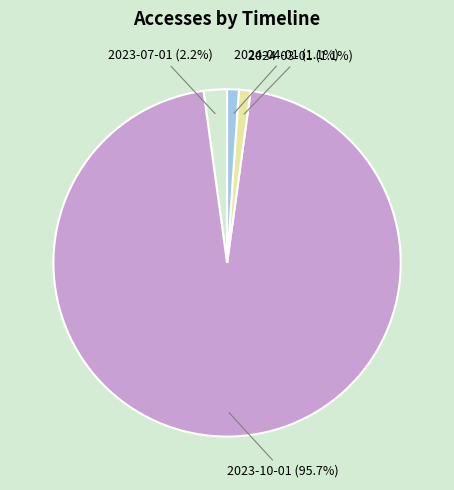

Does any single category account for the majority?

Yes